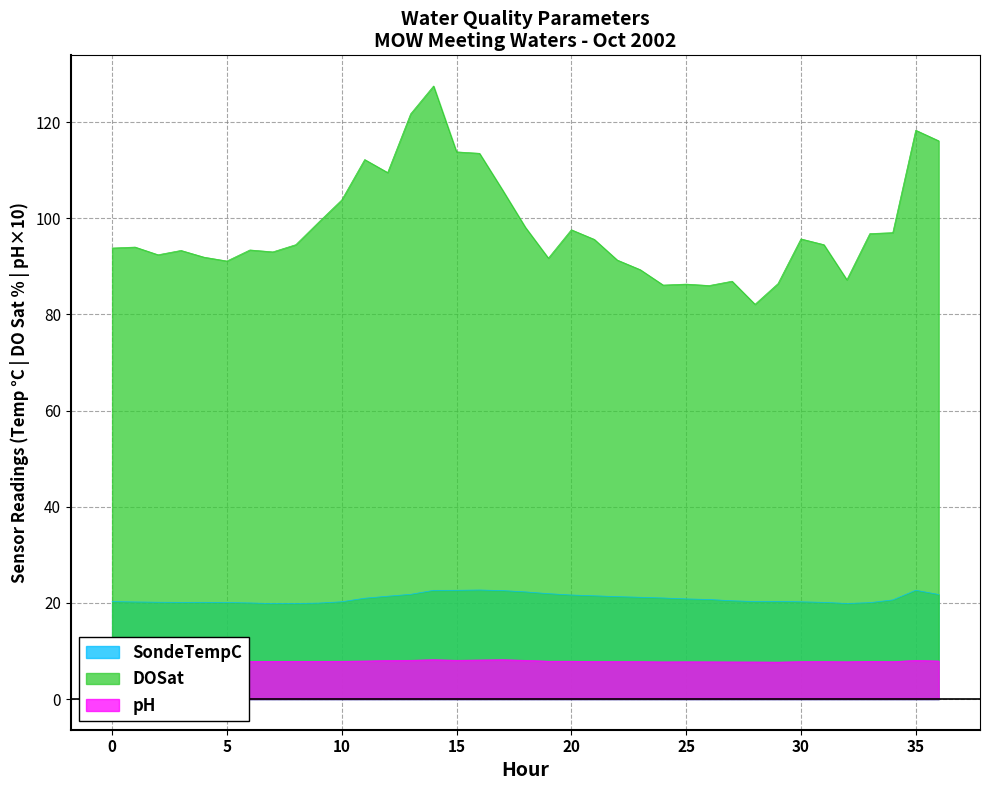

True or false: pH and SondeTempC cross at least once.

False